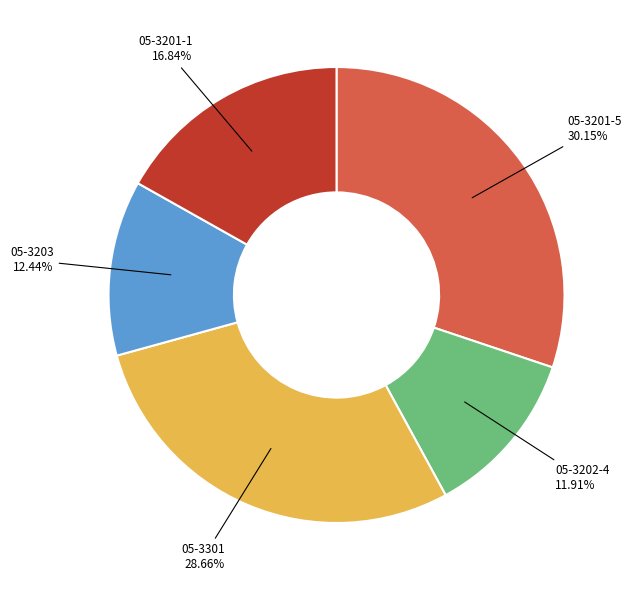

What is the ratio of the value at 05-3201-1 to the value at 05-3201-5?

0.6